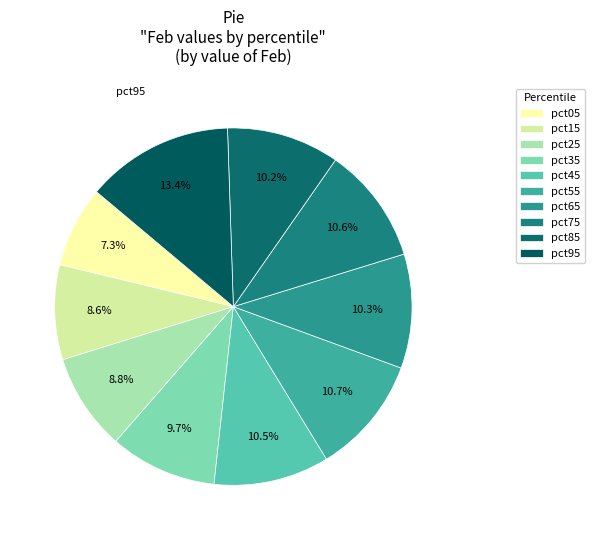

Combined, do pct95 and pct25 account for over 50%?

No